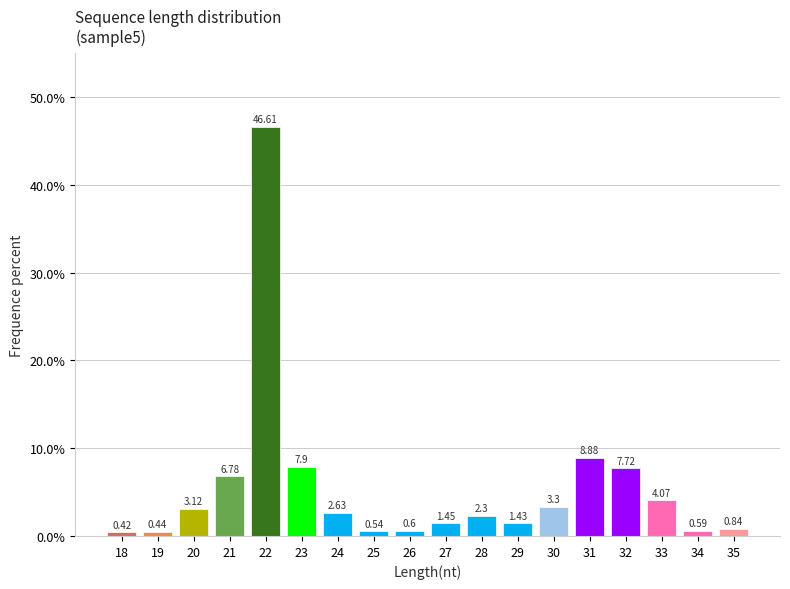

Between 21 and 27, which is larger?

21